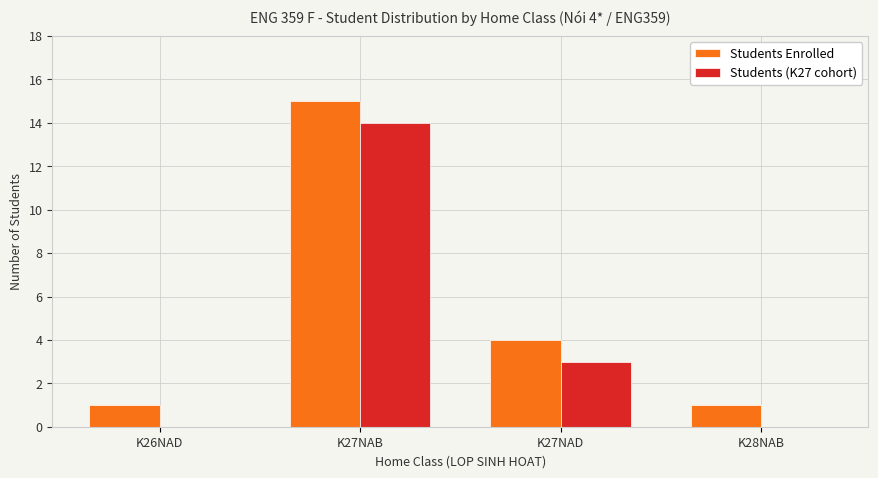

What value does the Students (K27 cohort) series have at K27NAD?

3